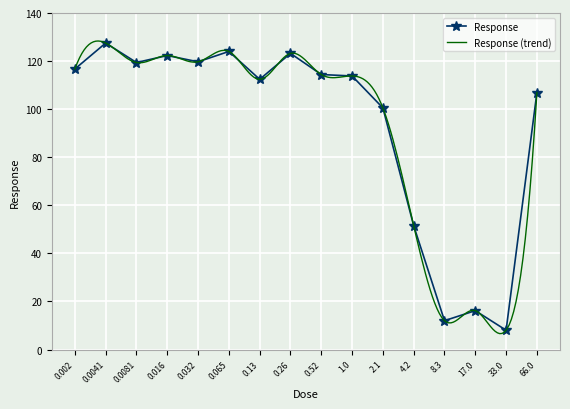

Is it true that the value at 17.0 is 16.2?

True